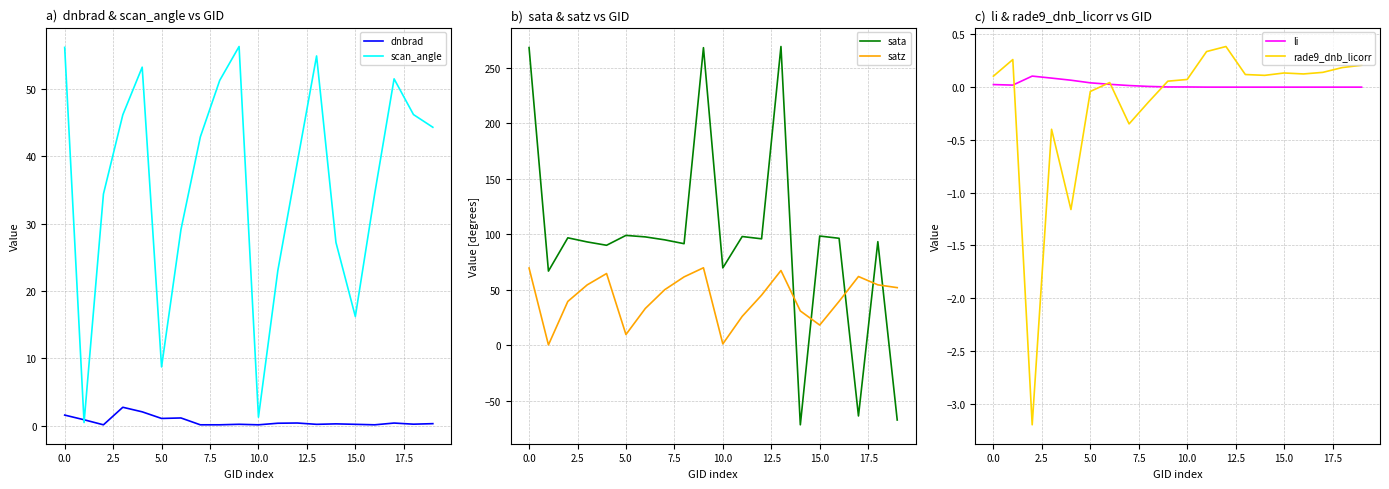

True or false: satz has a value of 1.4 at 10.0.

True